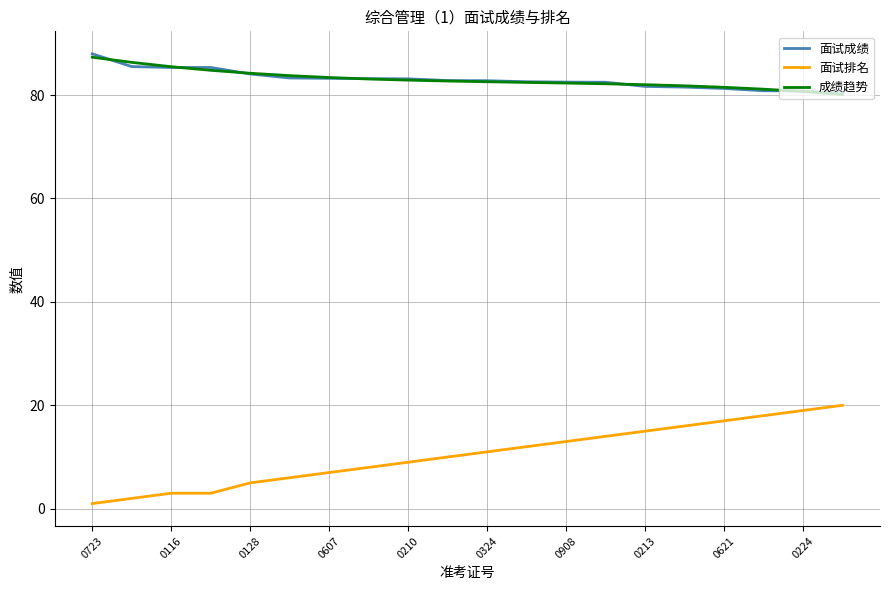

True or false: 面试成绩 and 面试排名 cross at least once.

False